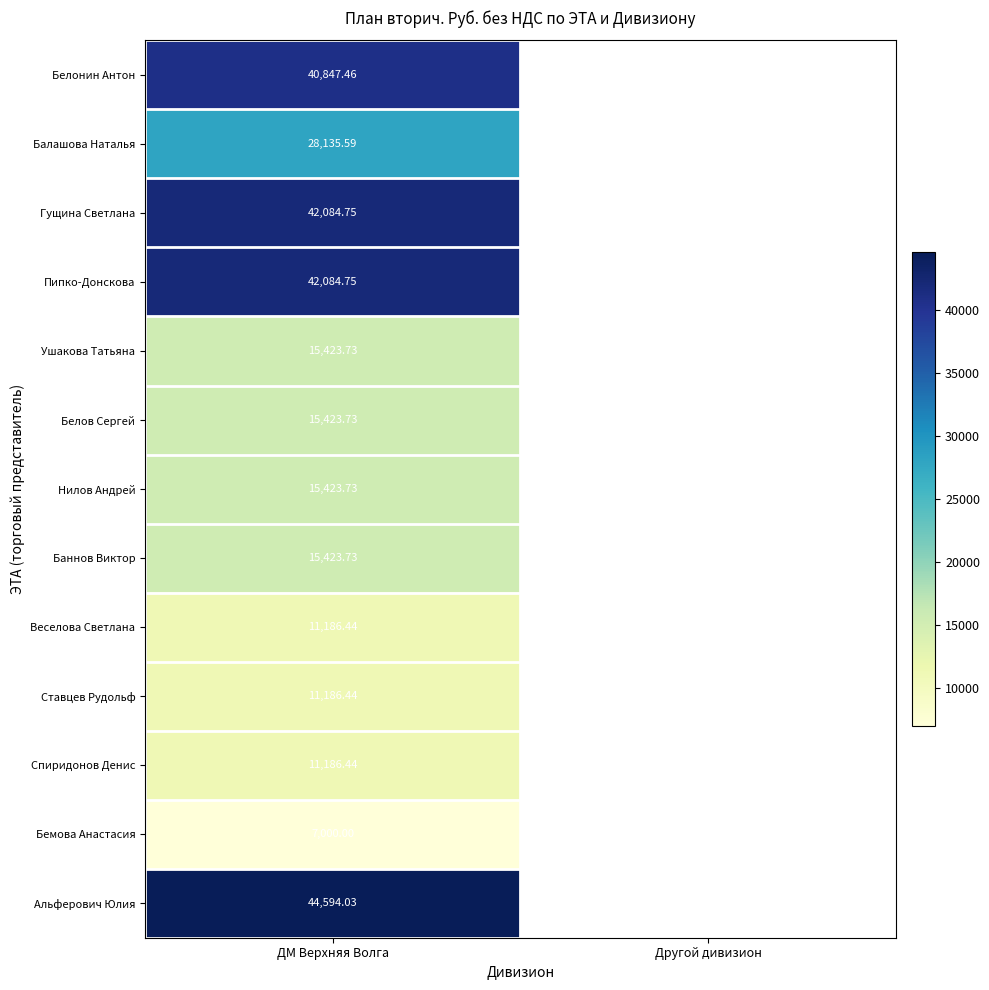

What is the smallest value displayed?

7000.0